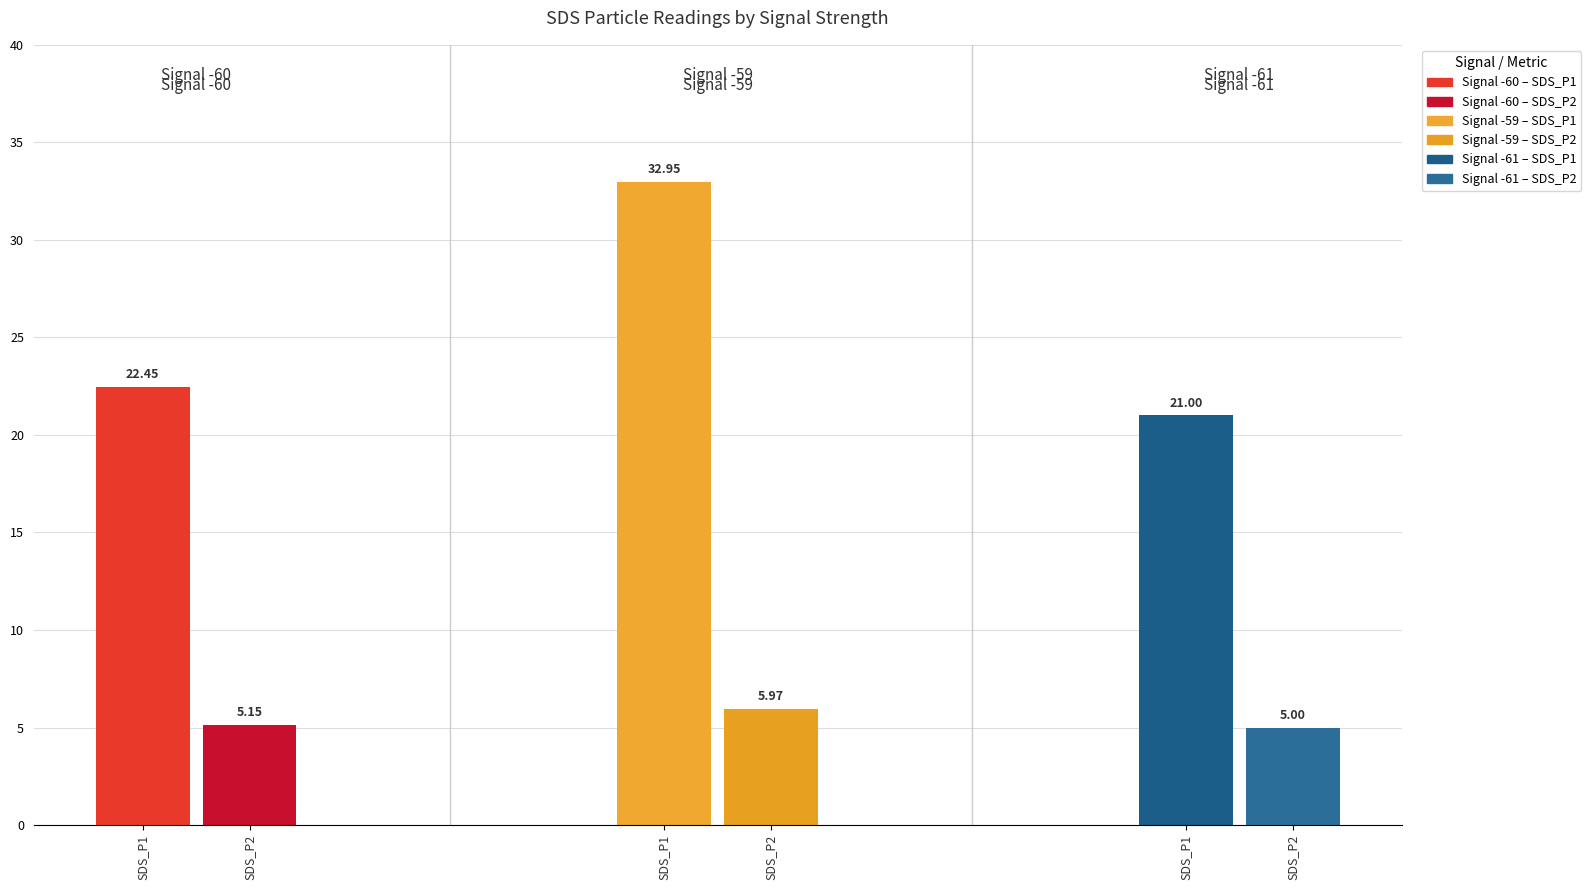

The value of SDS_P2 at 2 is 1.1. True or false?

False